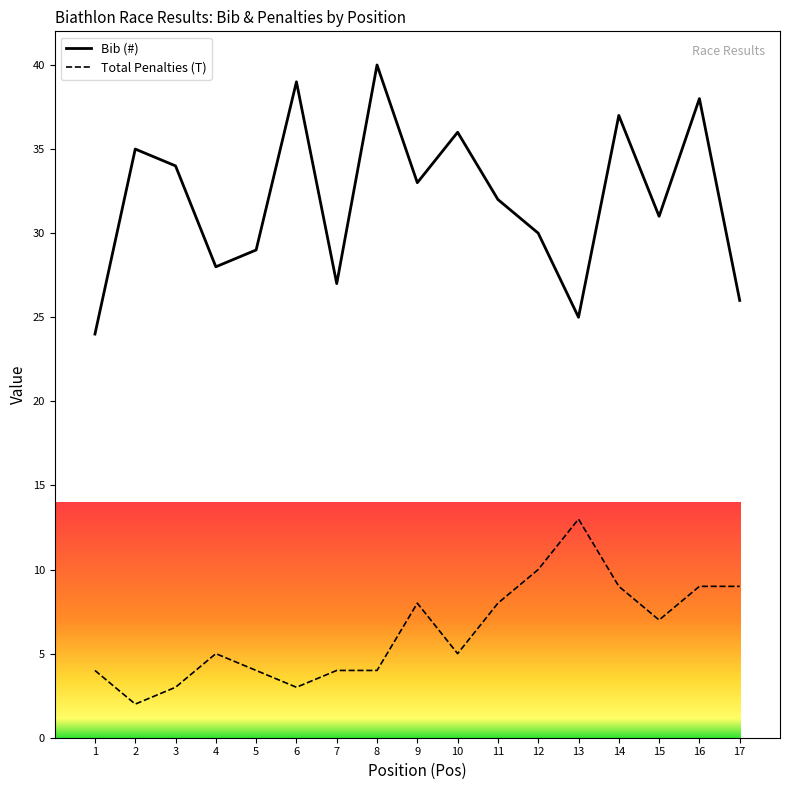

Between 12 and 16, which series saw the biggest shift?

Bib (#)